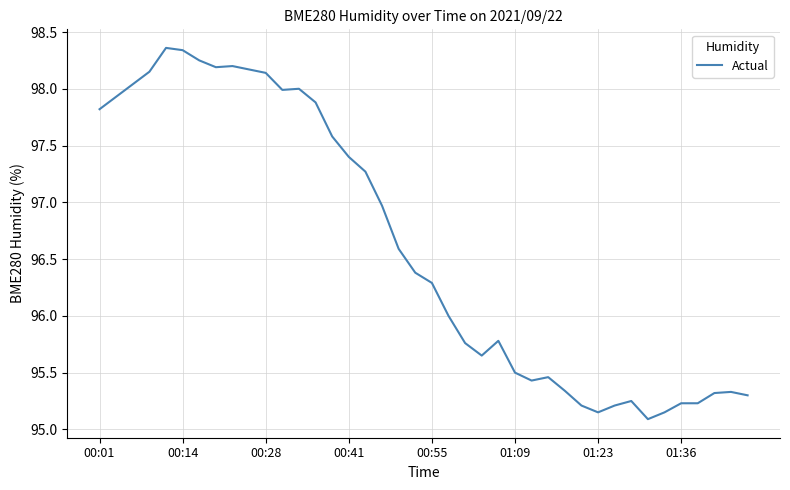

What is the difference between the maximum and minimum values?

3.3